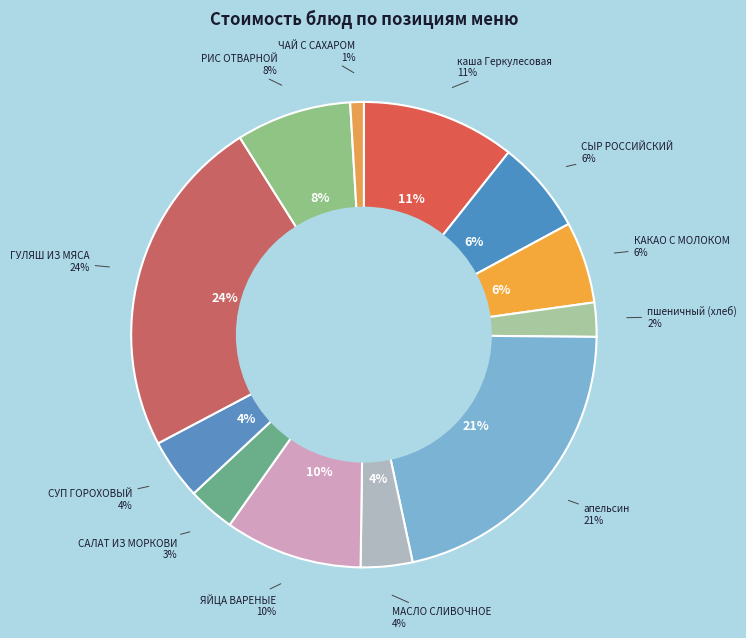

To the nearest percent, what is the difference between the largest and smallest slice percentages?

23%